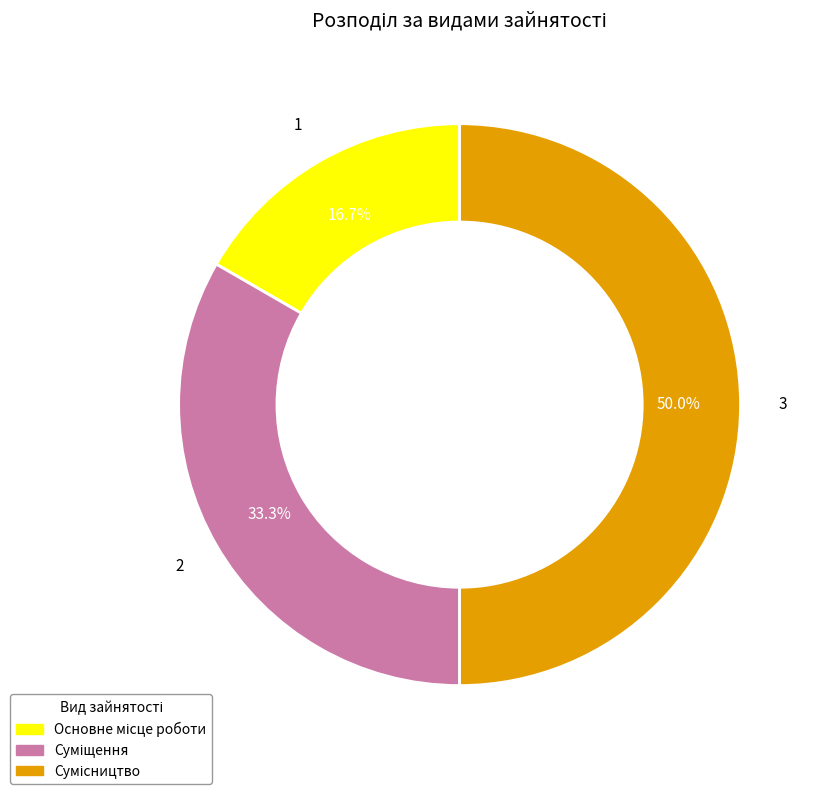

The Суміщення slice represents 33% of the pie. True or false?

True